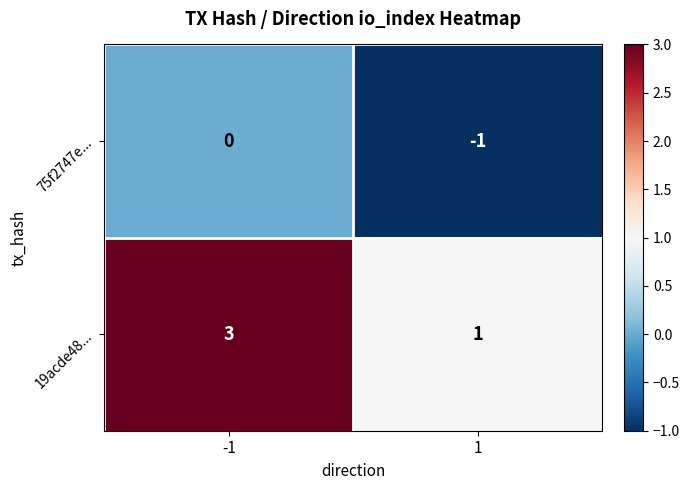

Which series has the largest range (max minus min)?

19acde48...